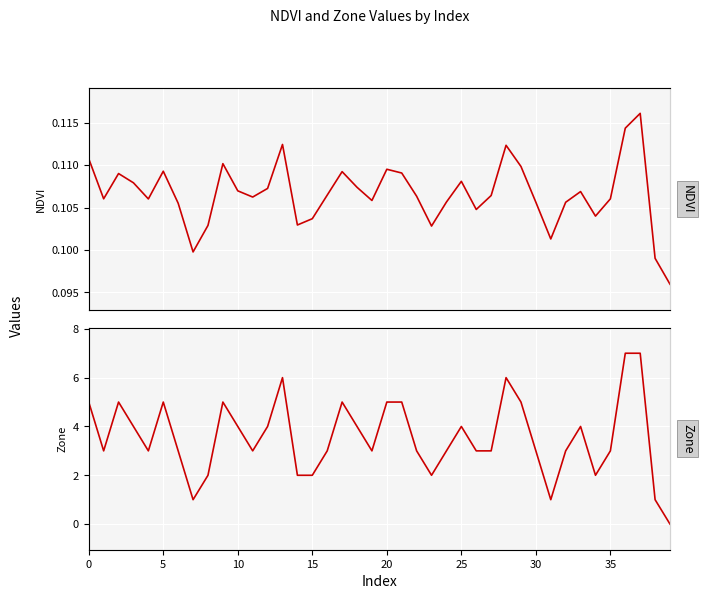

Rank the series by their maximum value, from lowest to highest.

NDVI, Zone